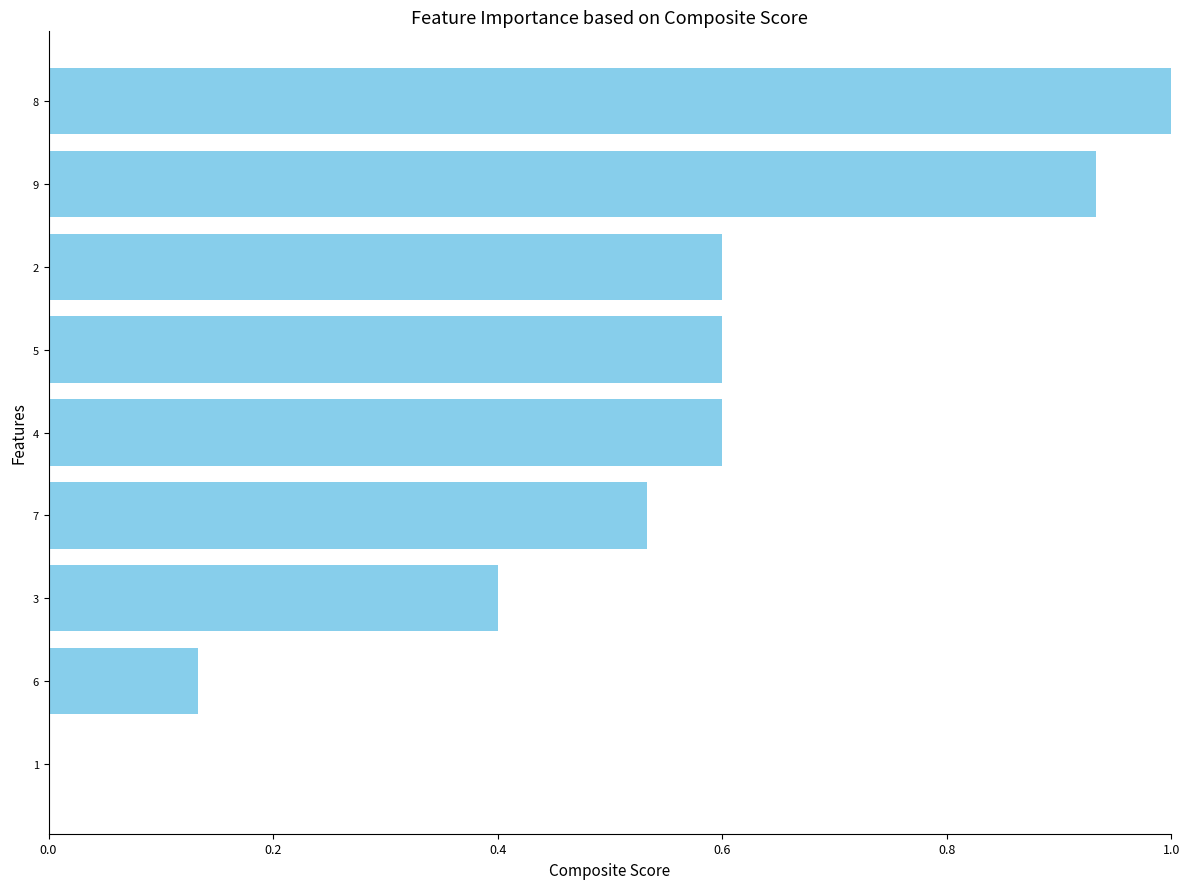

What is the sum of all values?

4.8